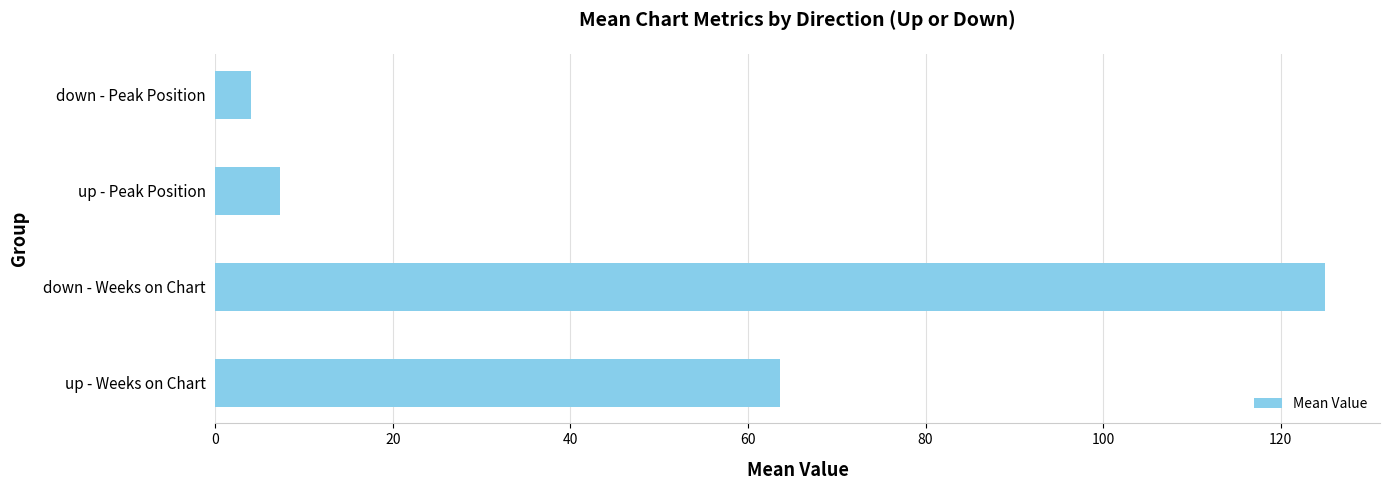

Does the chart contain any negative values?

No